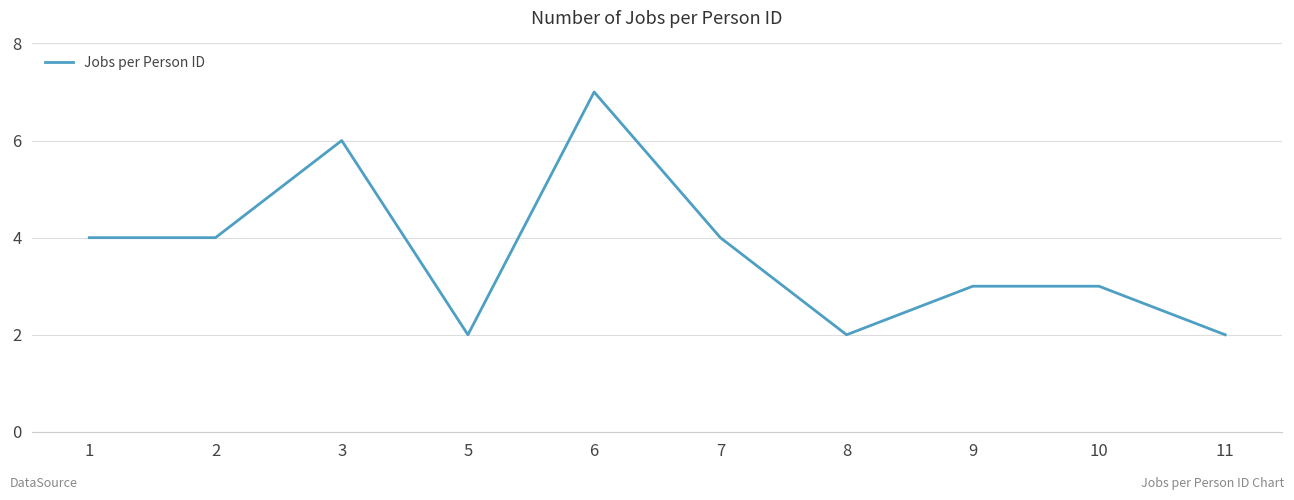

What is the difference between the maximum and minimum values?

5